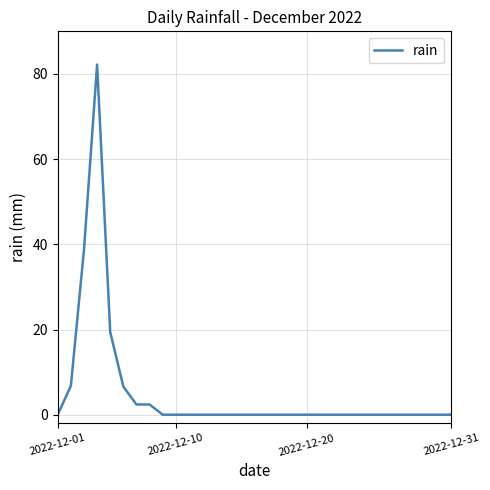

What is the greatest value displayed?

82.2